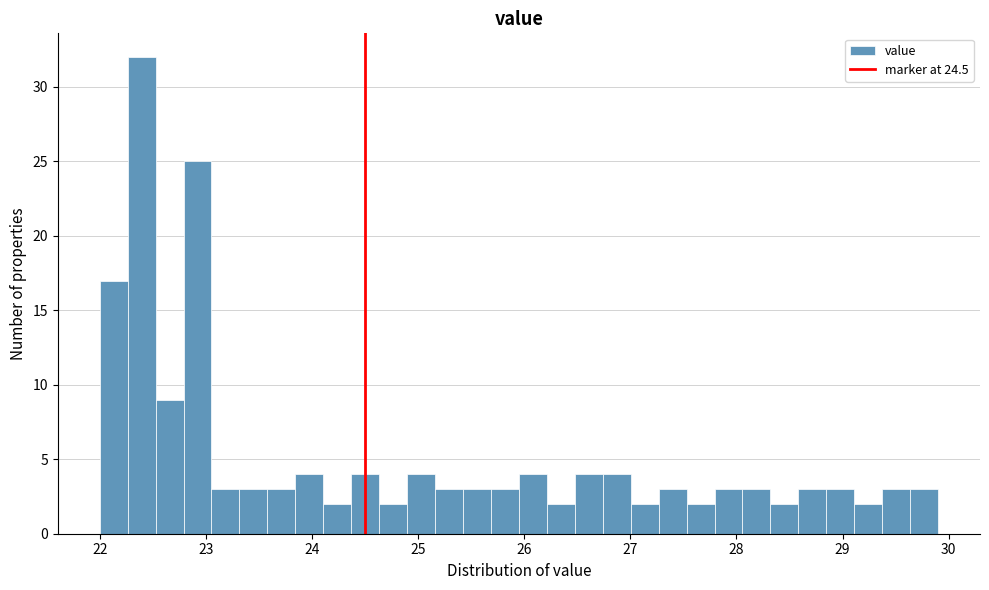

Around what value on the x-axis is the tallest bar? Give the approximate position of its centre, as read against the axis.

22.4